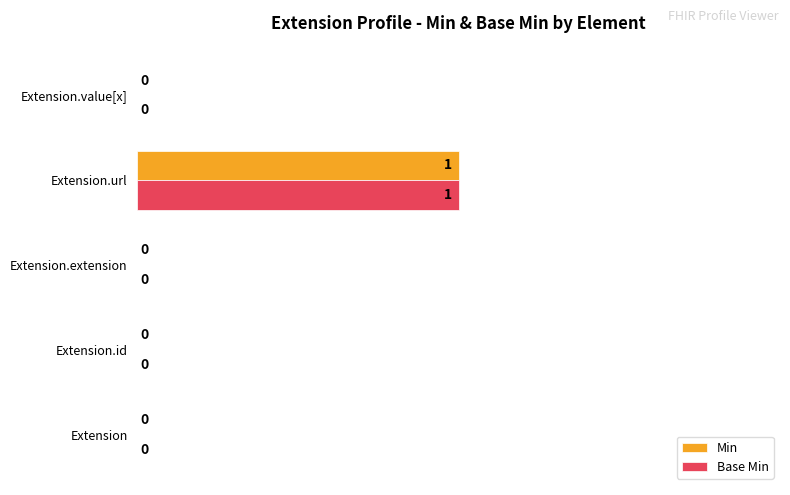

Is the value of Base Min at Extension.extension greater than the value of Min at Extension.url?

No